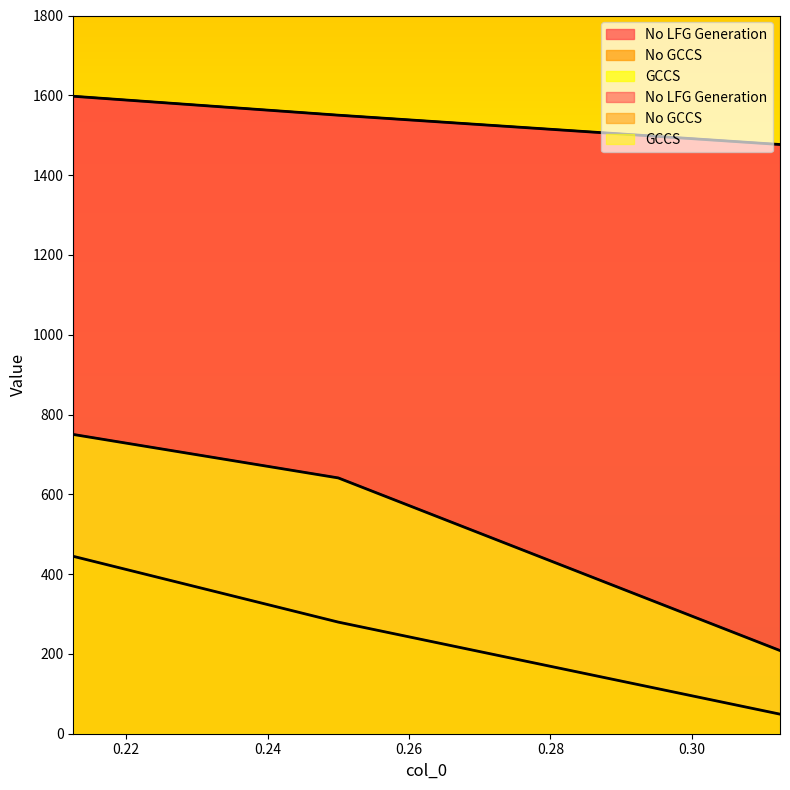

Which series has the largest total across all categories?

No LFG Generation